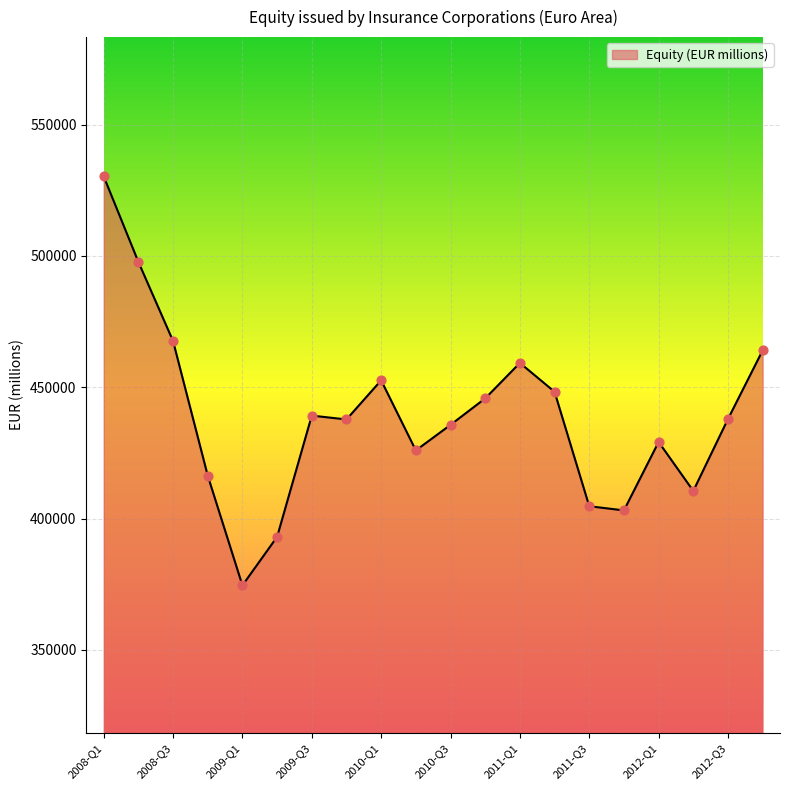

What is the difference between the maximum and minimum values?

155798.9